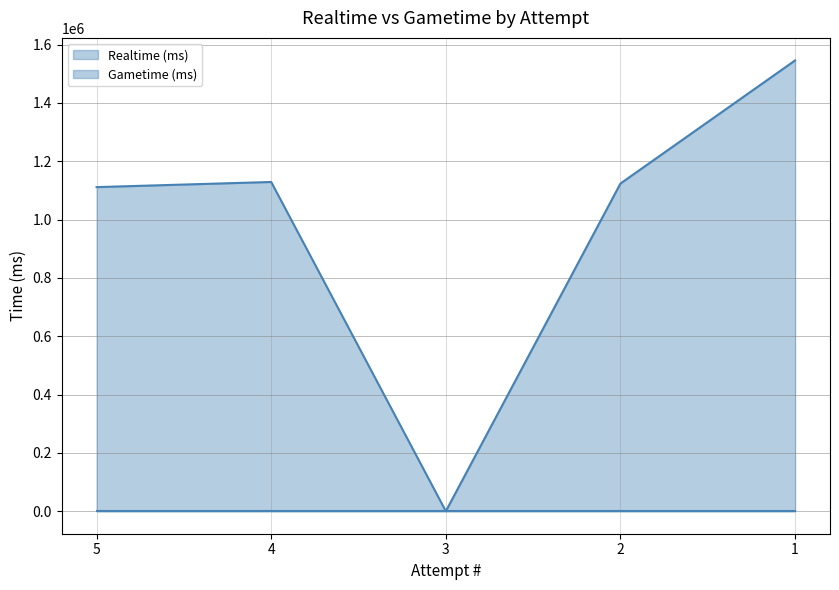

What is the average value?

981976